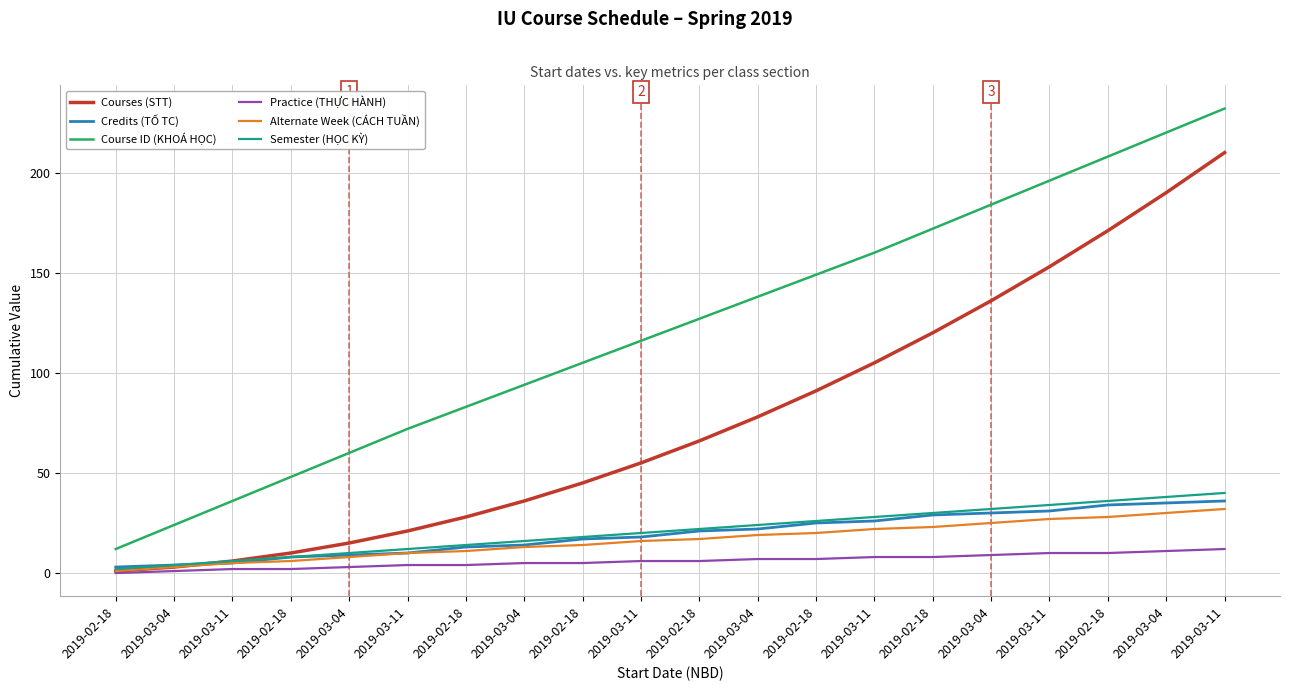

What is the sum of the Courses (STT) values at 2019-03-04 and 2019-03-11?

211